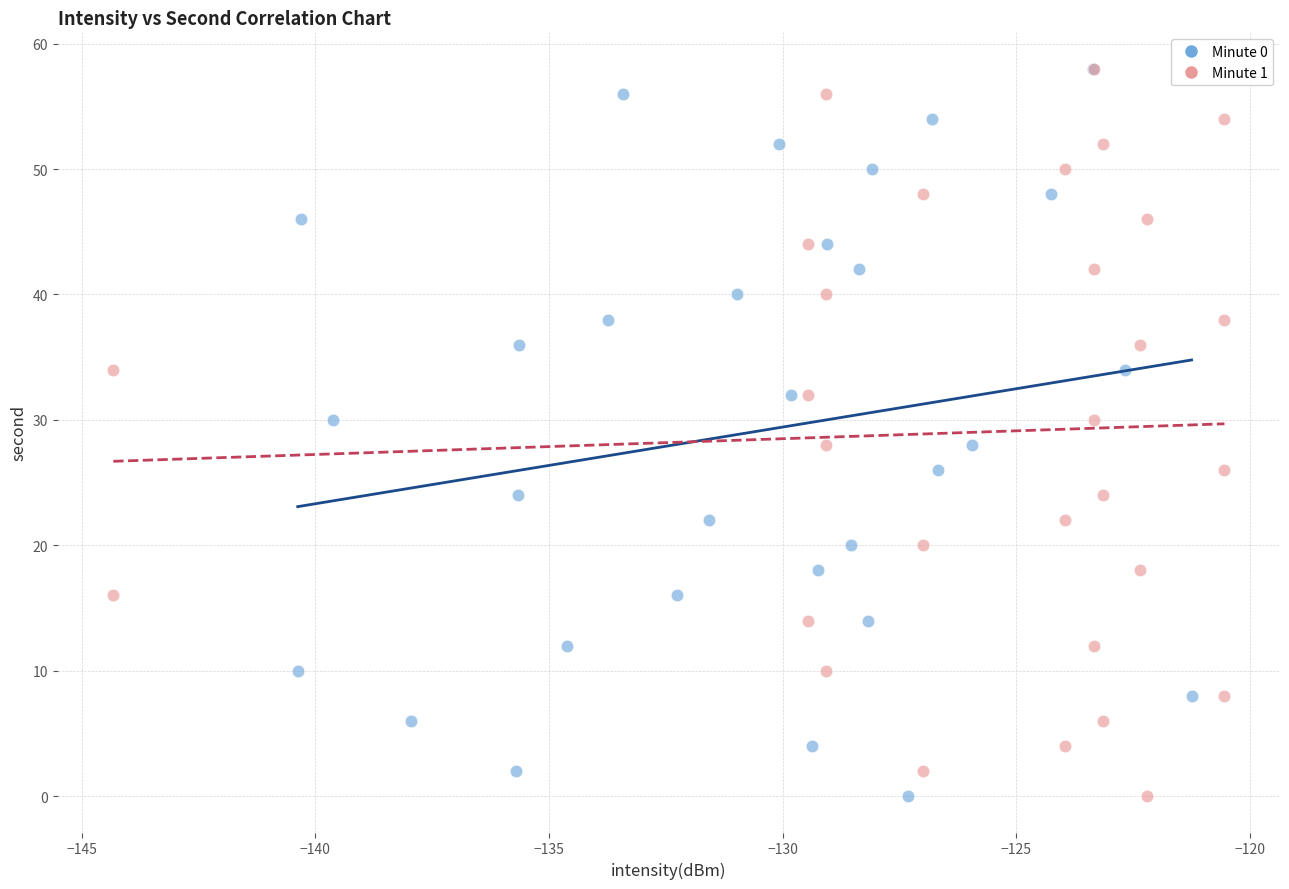

What are all the series names shown in the legend?

Minute 0, Minute 1